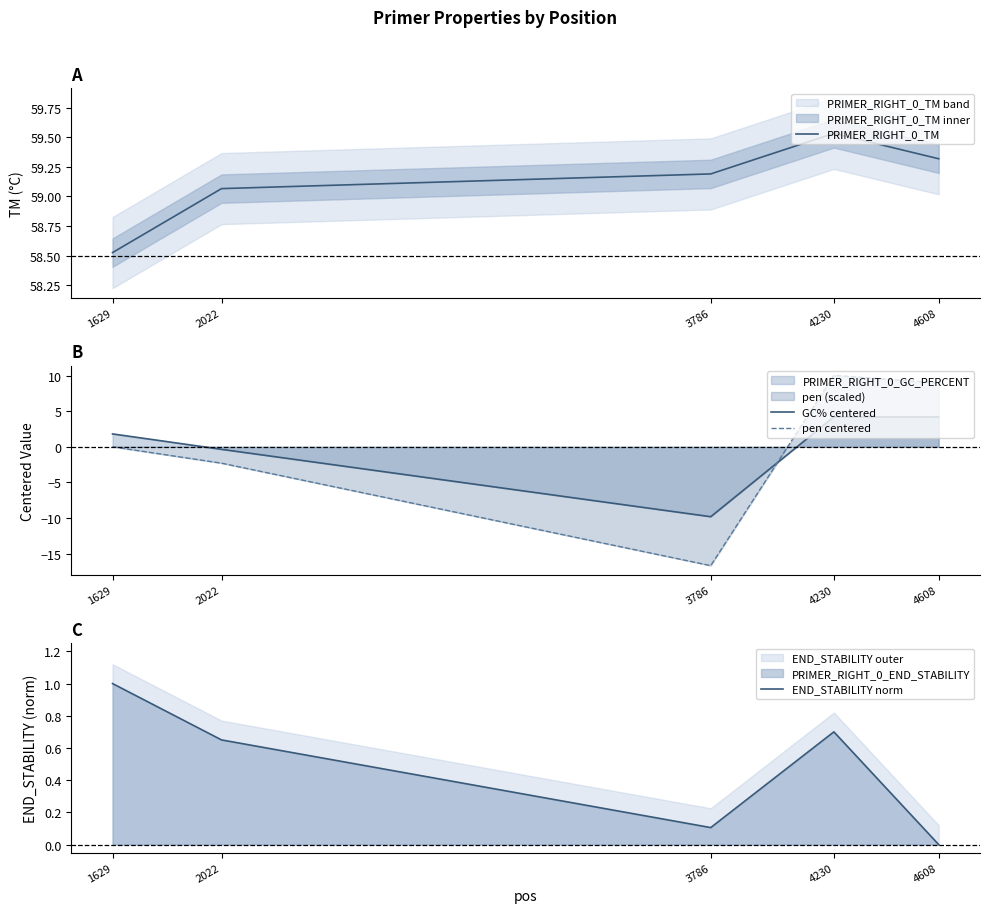

Which series ends up on top after the final intersection of pen centered and GC% centered?

pen centered